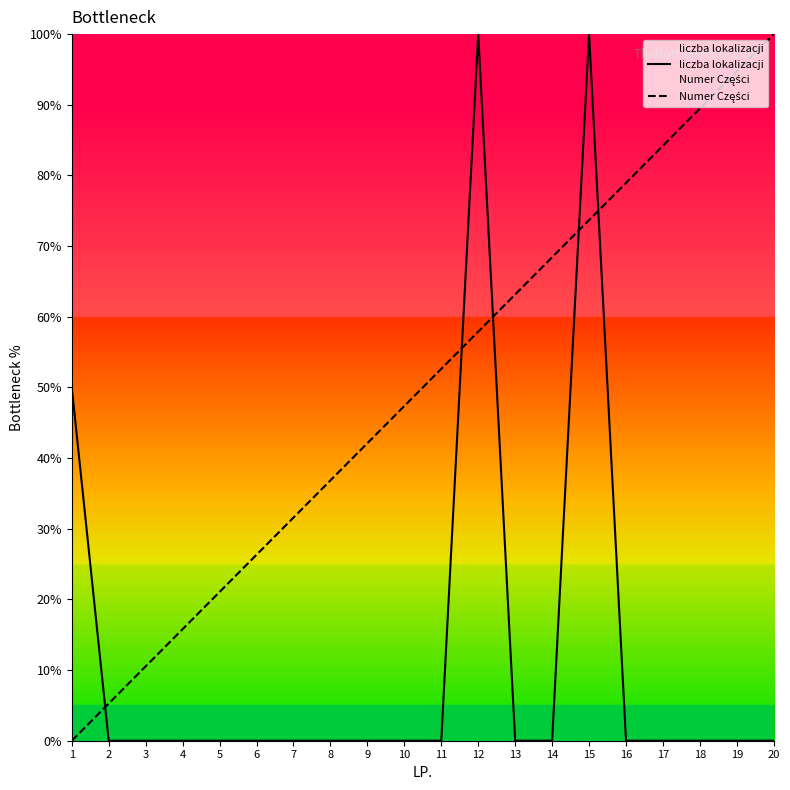

Reading right to left, extract all data points from this chart.

liczba lokalizacji: 20=0.0	19=0.0	18=0.0	17=0.0	16=0.0	15=100.0	14=0.0	13=0.0	12=100.0	11=0.0	10=0.0	9=0.0	8=0.0	7=0.0	6=0.0	5=0.0	4=0.0	3=0.0	2=0.0	1=50.0
Numer Części: 20=100.0	19=94.7	18=89.5	17=84.2	16=78.9	15=73.7	14=68.4	13=63.2	12=57.9	11=52.6	10=47.4	9=42.1	8=36.8	7=31.6	6=26.3	5=21.1	4=15.8	3=10.5	2=5.3	1=0.0